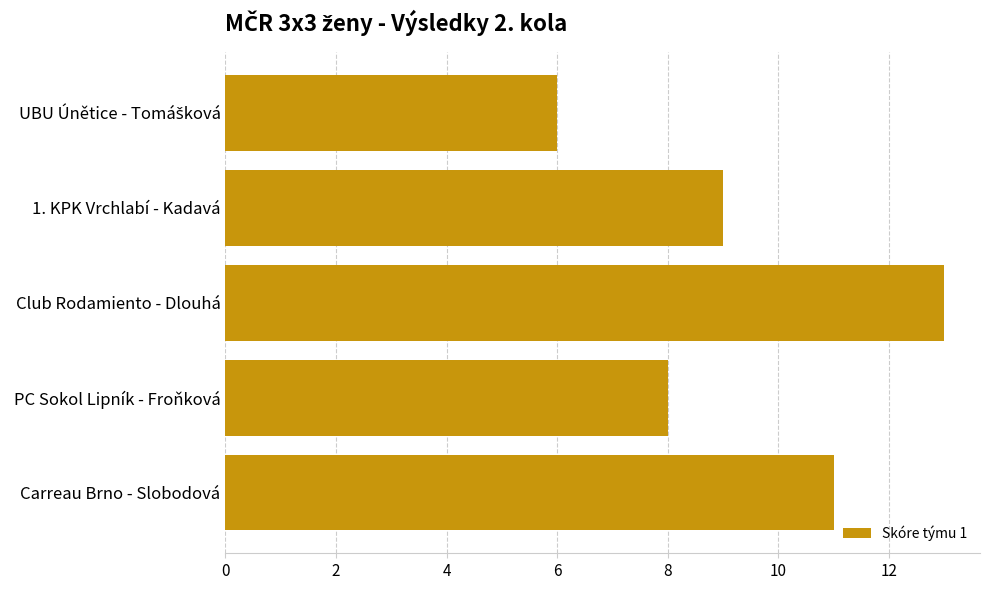

How many values are below 9?

2